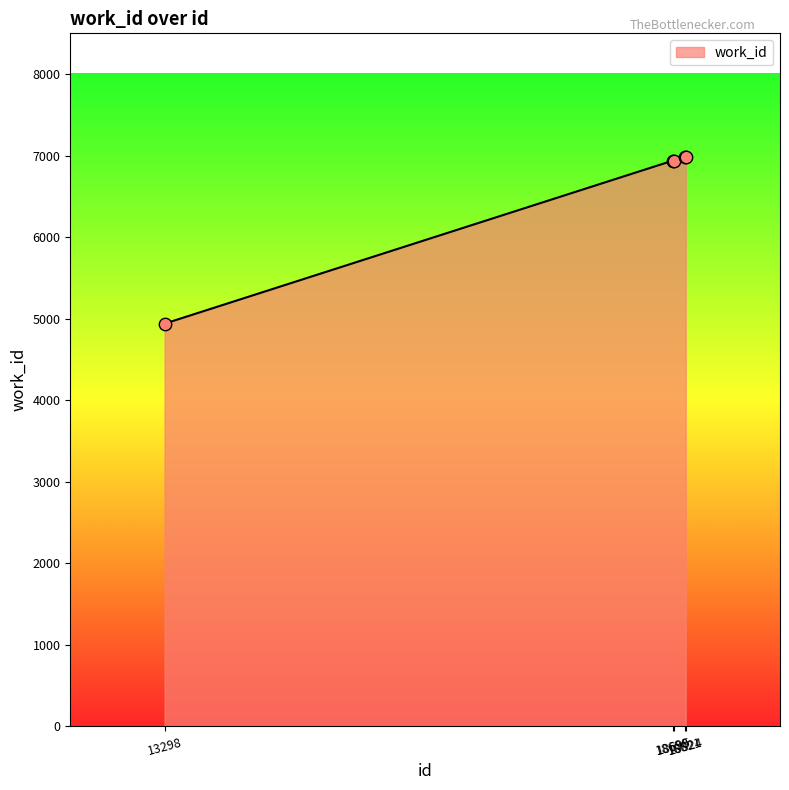

What is the change in value from 13298 to 18821?

+2045